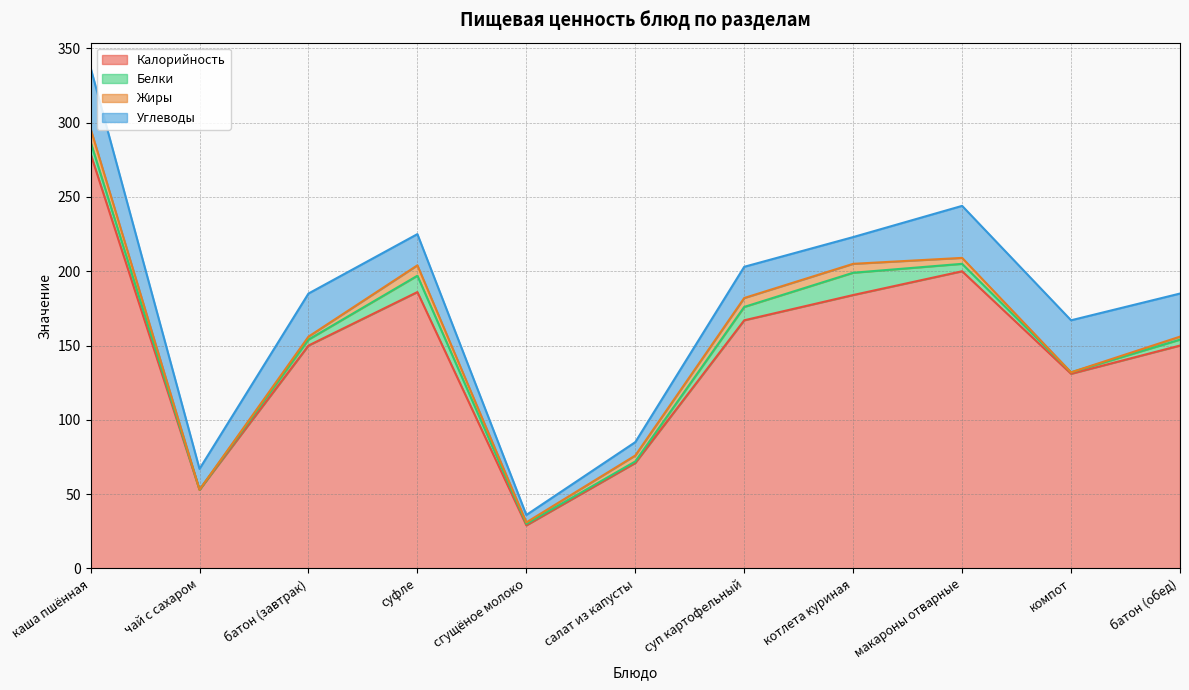

What is the difference between the second highest and second lowest values in the Калорийность series?

147